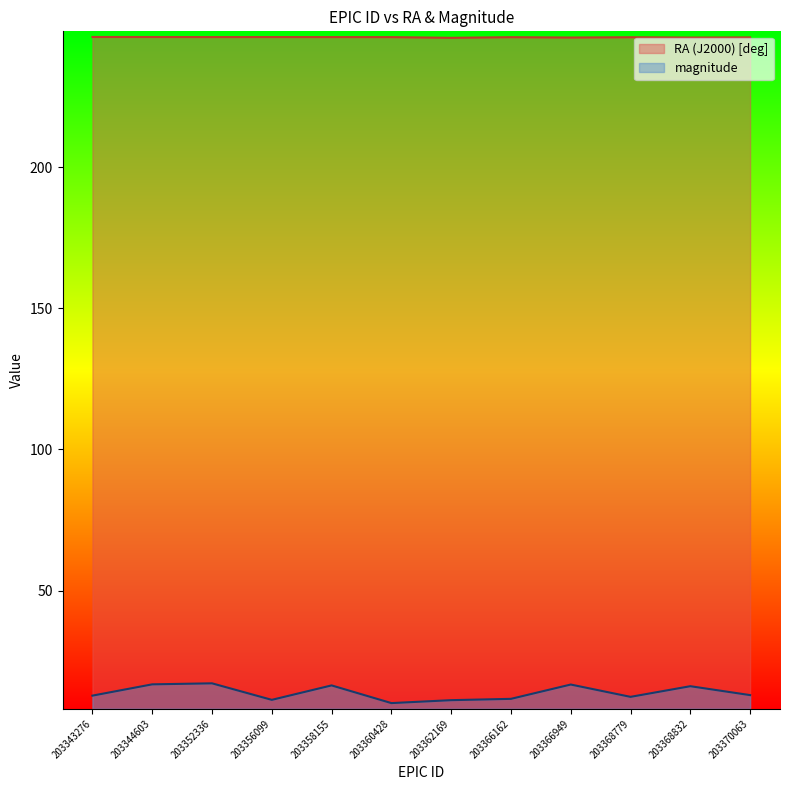

List the series in order of their peak value, lowest first.

magnitude, RA (J2000) [deg]